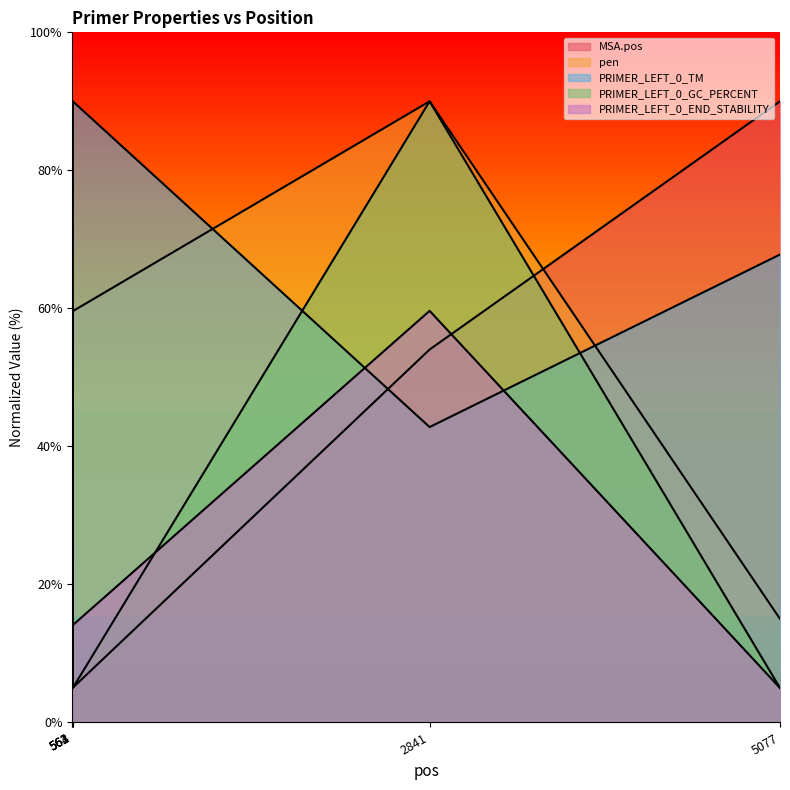

At how many categories does at least one series exceed 30?

6